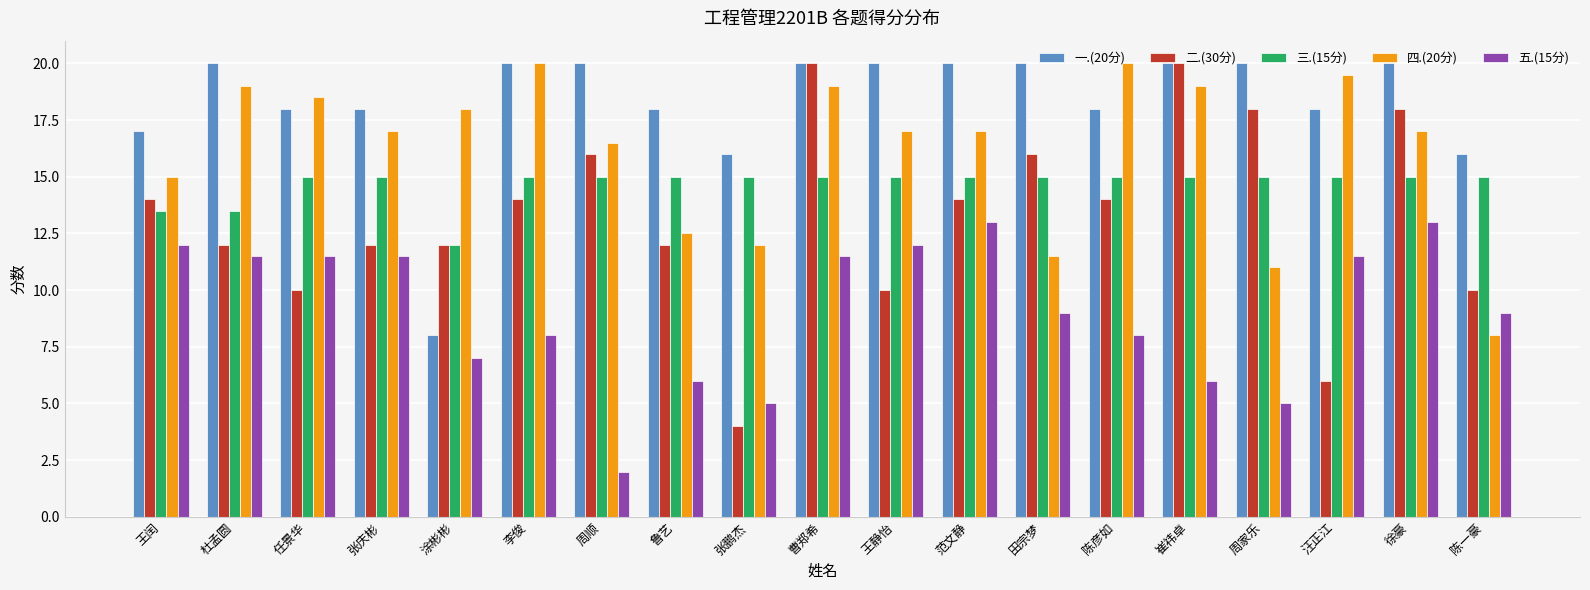

What is the label of the 7th bar from the right?

田宗梦